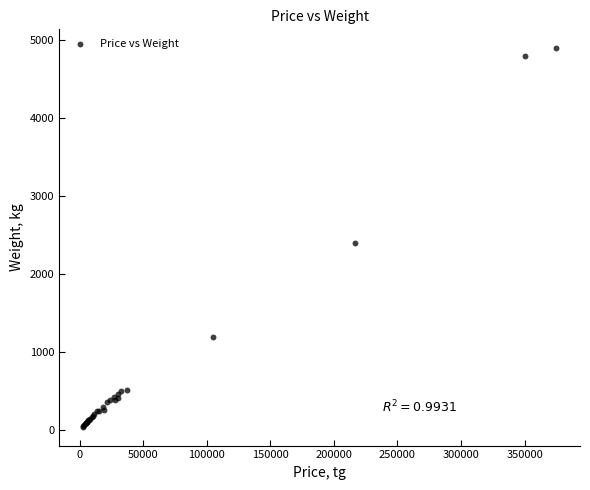

What Y value in the scatter plot is closest to 2472?

2400